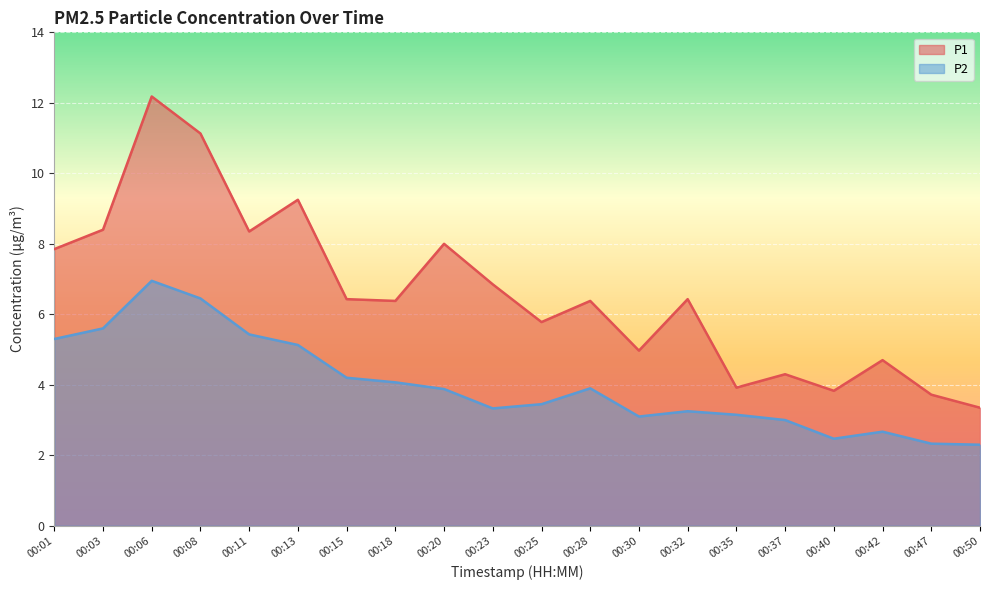

True or false: P2 and P1 cross at least once.

False